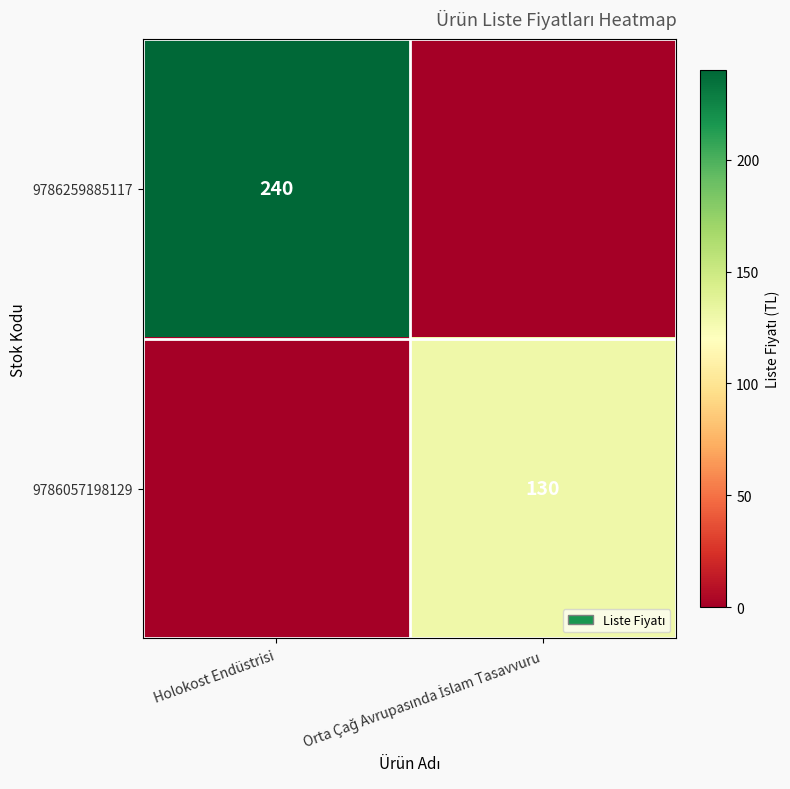

The value of 9786259885117 at Holokost Endüstrisi is 404. True or false?

False